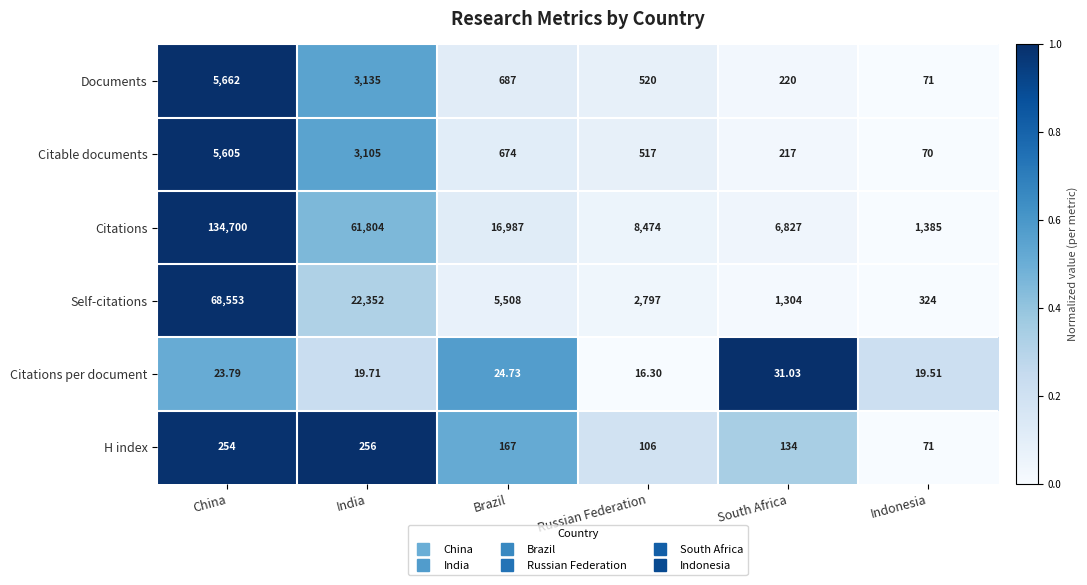

At Russian Federation, list the series in order from smallest to largest.

Citations per document, H index, Citable documents, Documents, Self-citations, Citations